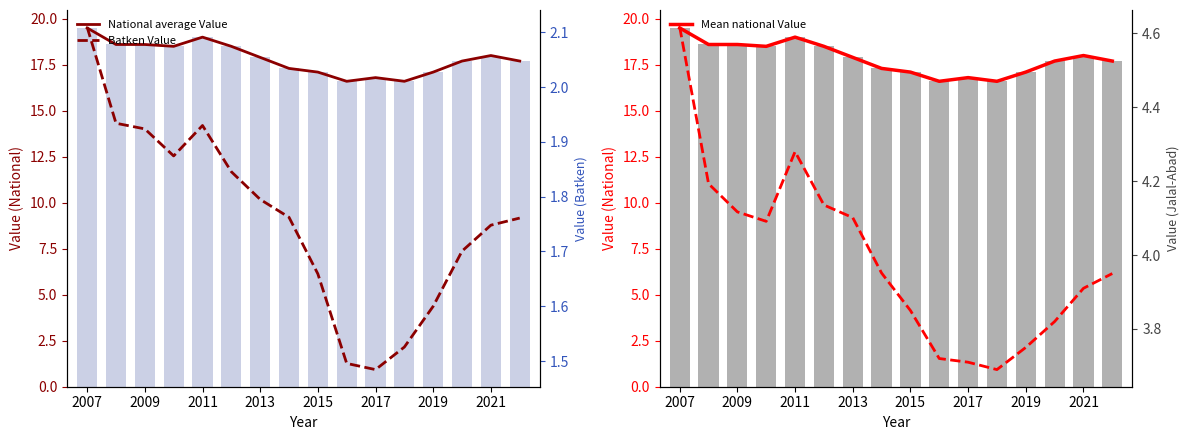

How many series are shown in this chart?

4